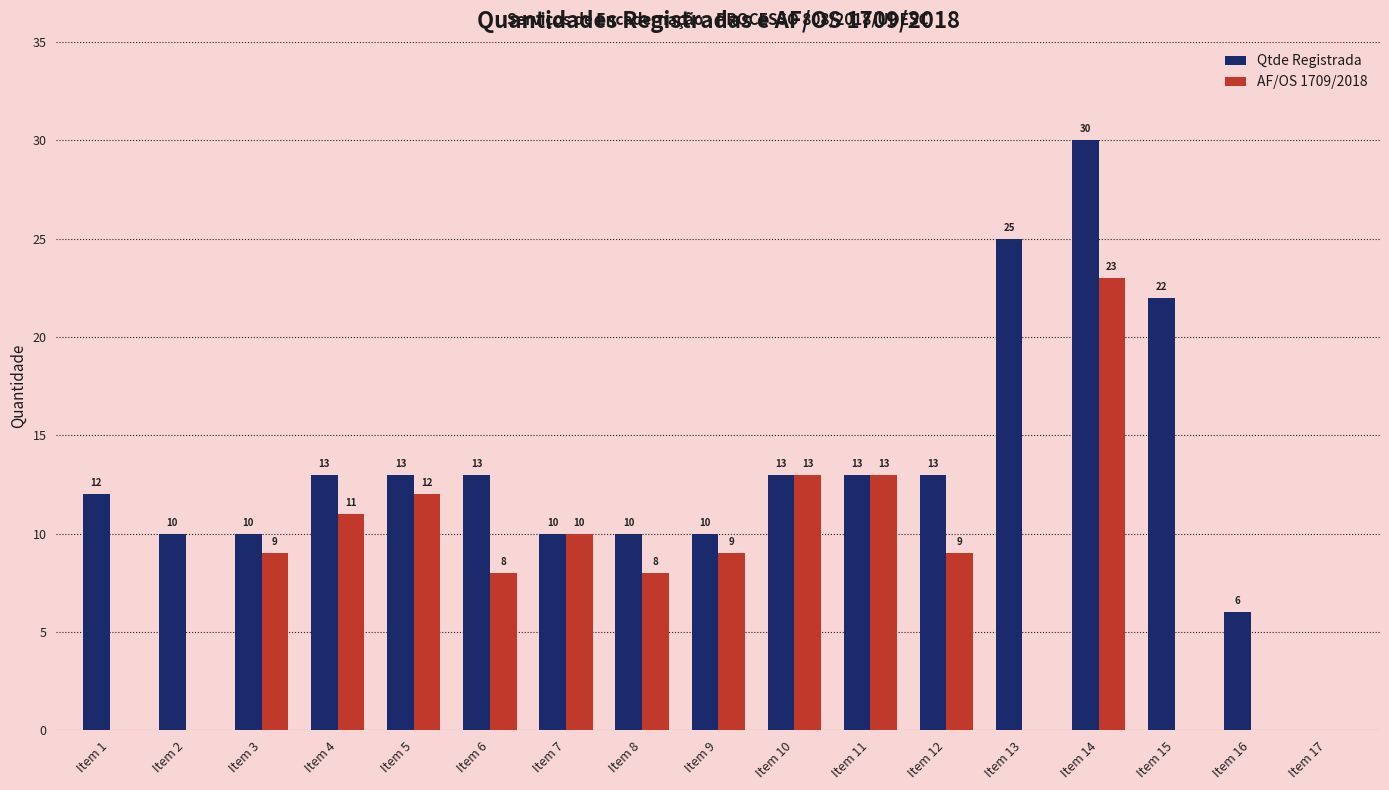

Is the value of AF/OS 1709/2018 at Item 1 greater than the value of Qtde Registrada at Item 13?

No